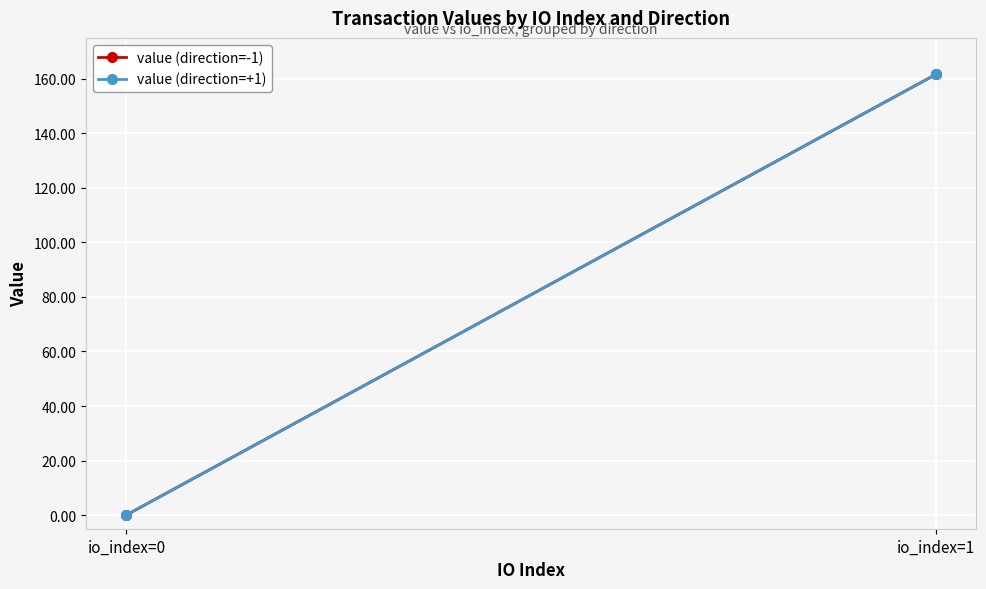

At io_index=1, list the series in order from largest to smallest.

value (direction=-1), value (direction=+1)